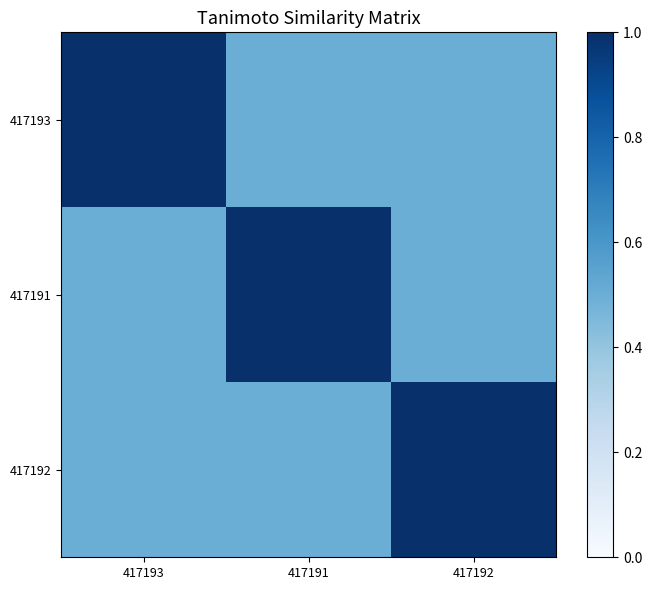

Which series has the largest total across all categories?

417193